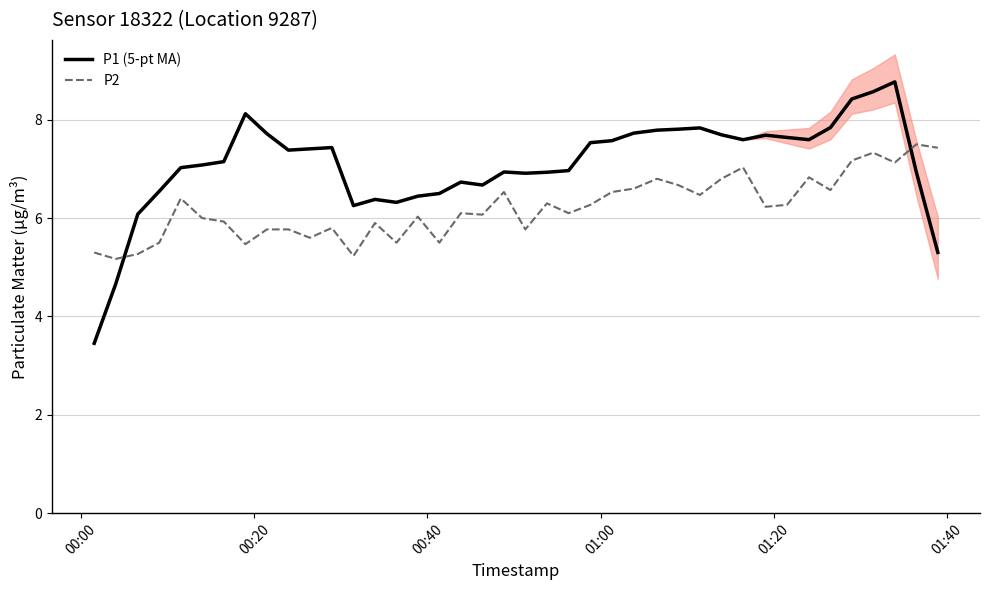

How many times do P2 and P1 (5-pt MA) cross each other?

2